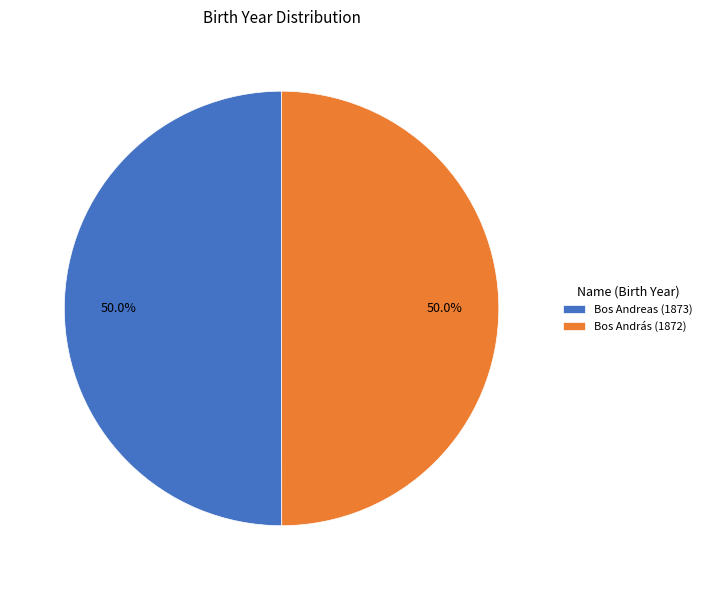

Is the sum of Bos Andreas (1873) and Bos András (1872) greater than half?

Yes